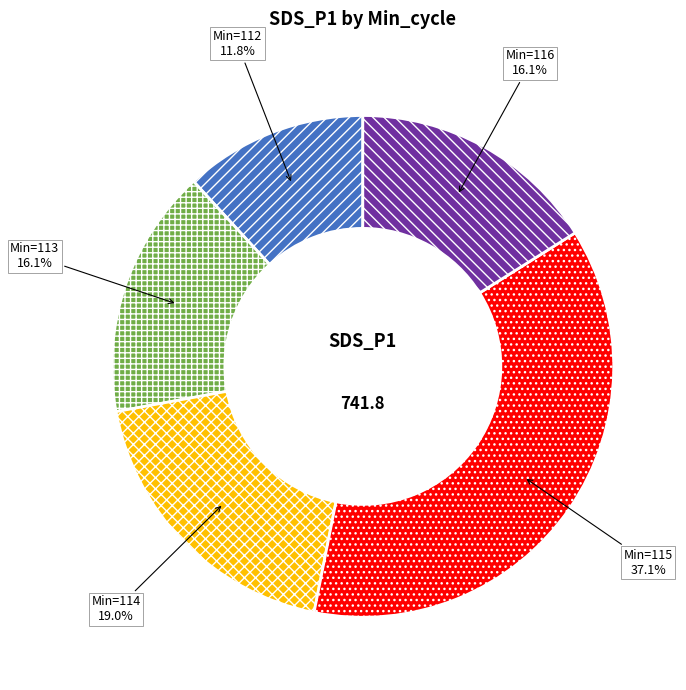

Is there any slice that represents more than half of the pie?

No